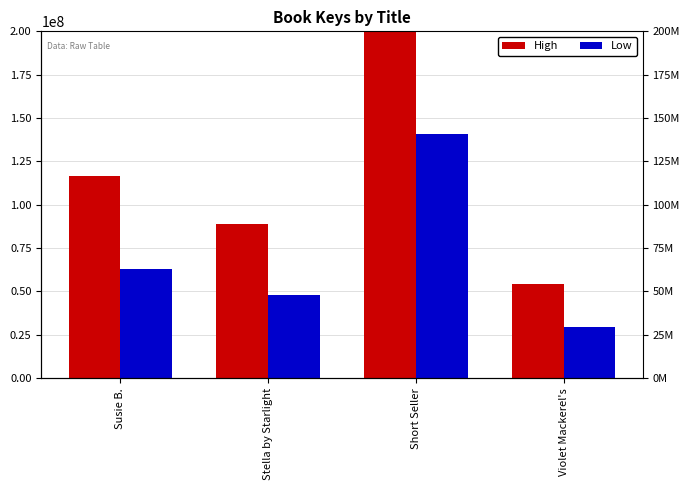

Reading left to right, list all the values displayed in this chart.

High: 116815933	88607659	261416039	54259486
Low: 62900886	47711816	140762483	29216646